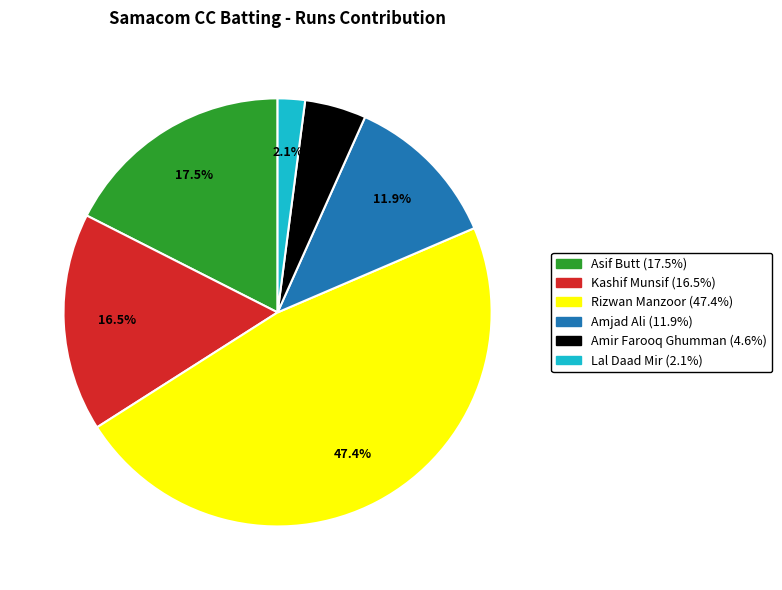

Is there any slice that represents more than half of the pie?

No